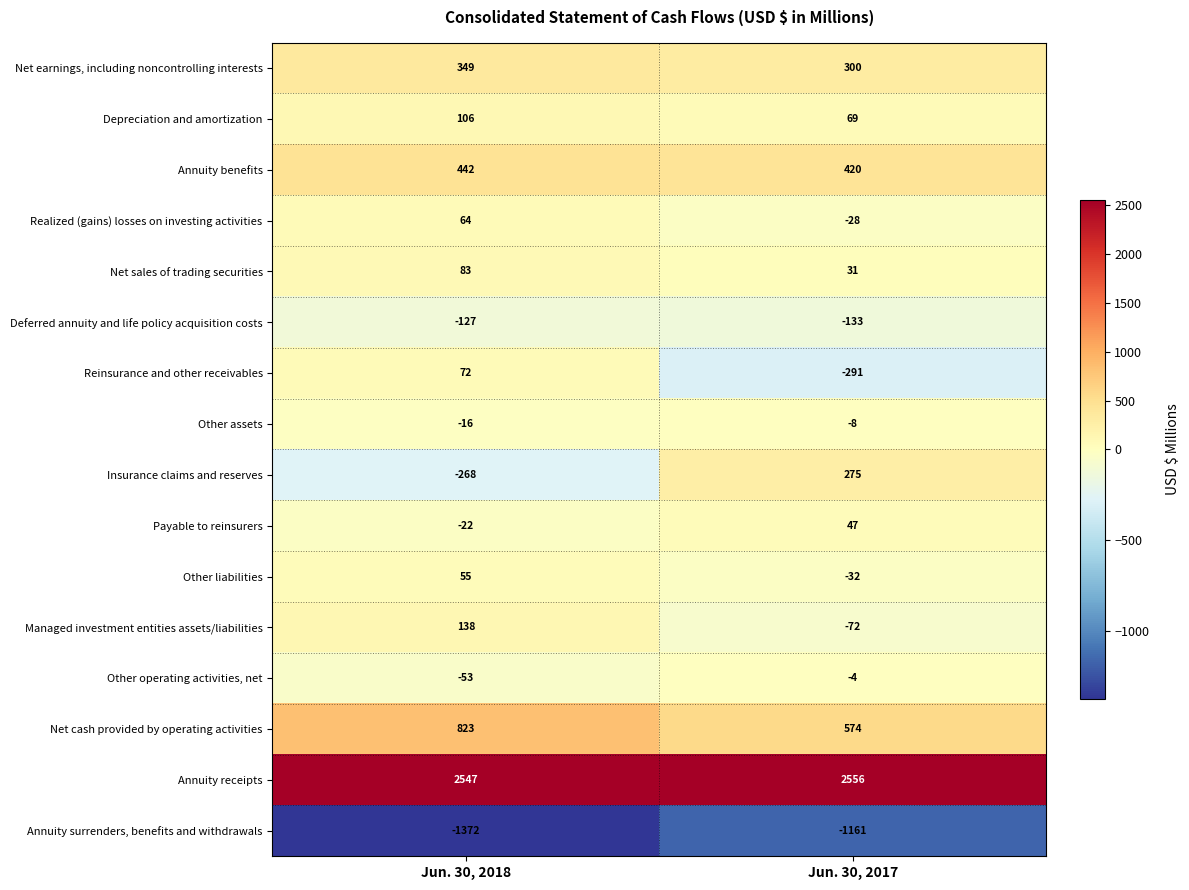

Which series has the largest range (max minus min)?

Insurance claims and reserves